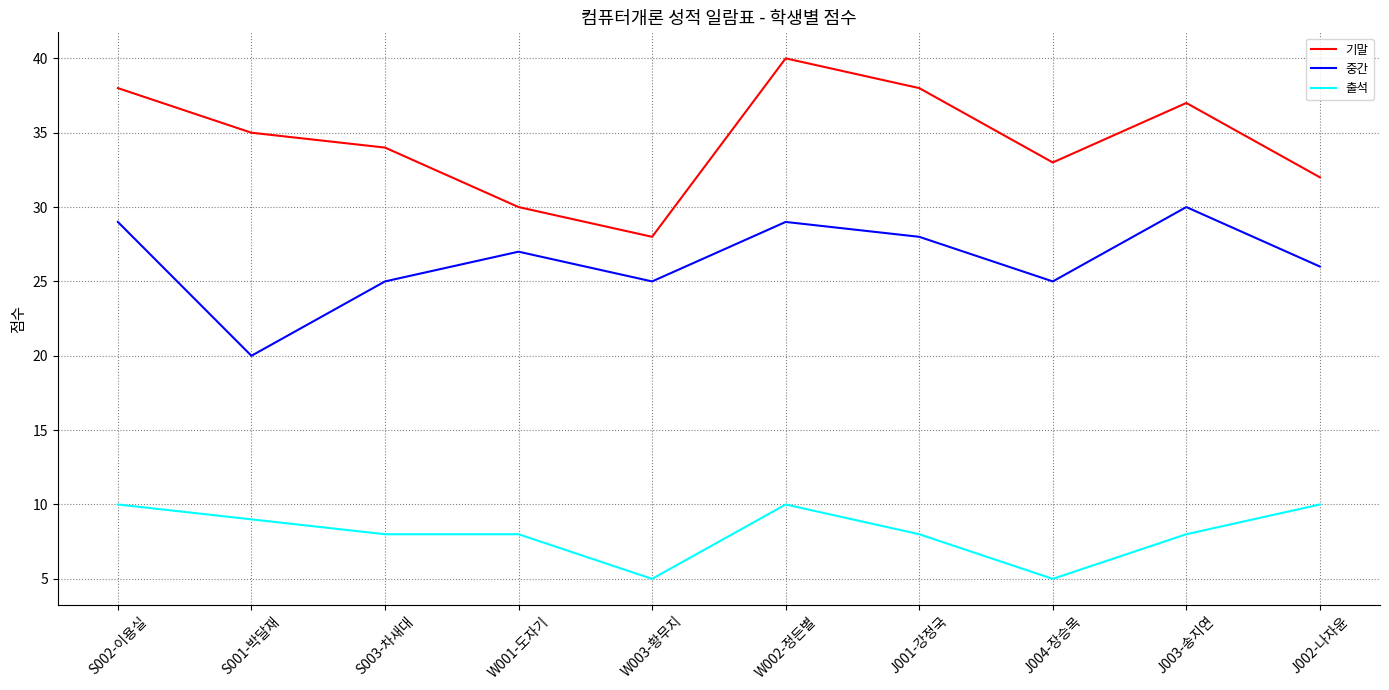

What is the difference between the maximum and second lowest values in the 출석 series?

5